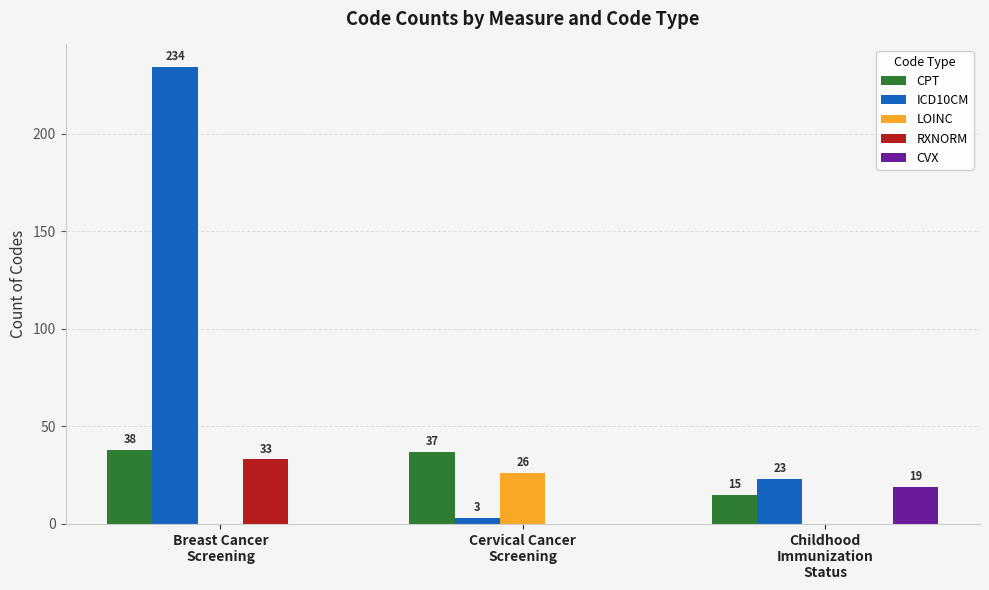

What is the approximate value of CPT at Breast Cancer
Screening, to the nearest 5?

40